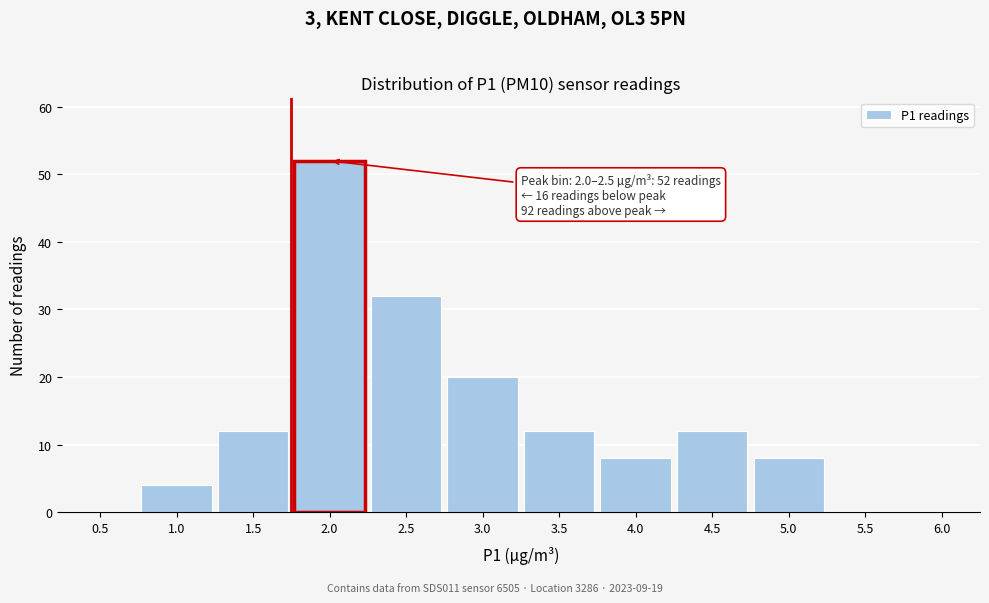

Reading left to right, extract all data points from this chart.

0.5=0	1.0=4	1.5=12	2.0=52	2.5=32	3.0=20	3.5=12	4.0=8	4.5=12	5.0=8	5.5=0	6.0=0